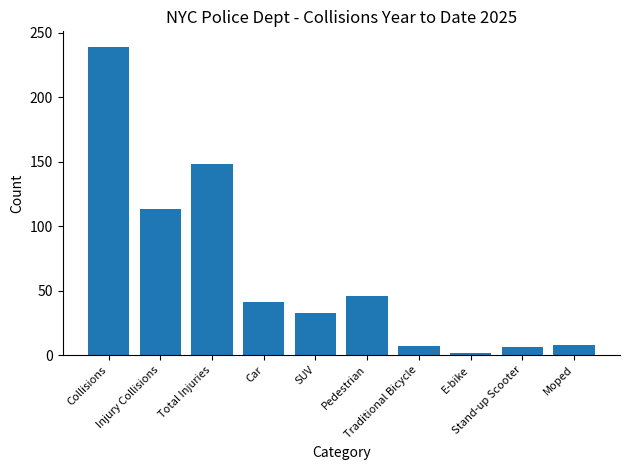

What is the ratio of the value at Pedestrian to the value at E-bike?

23.0